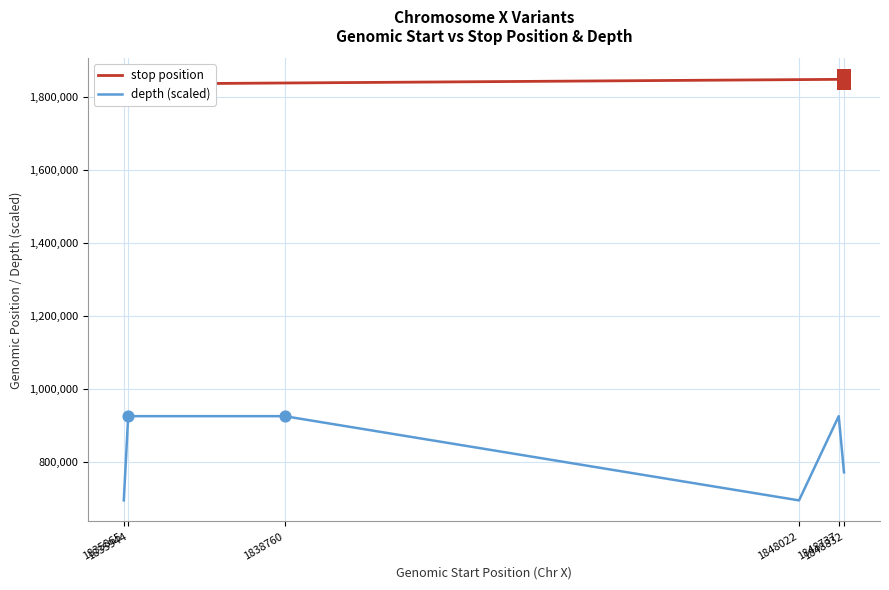

What are all the series names shown in the legend?

stop position, depth (scaled)